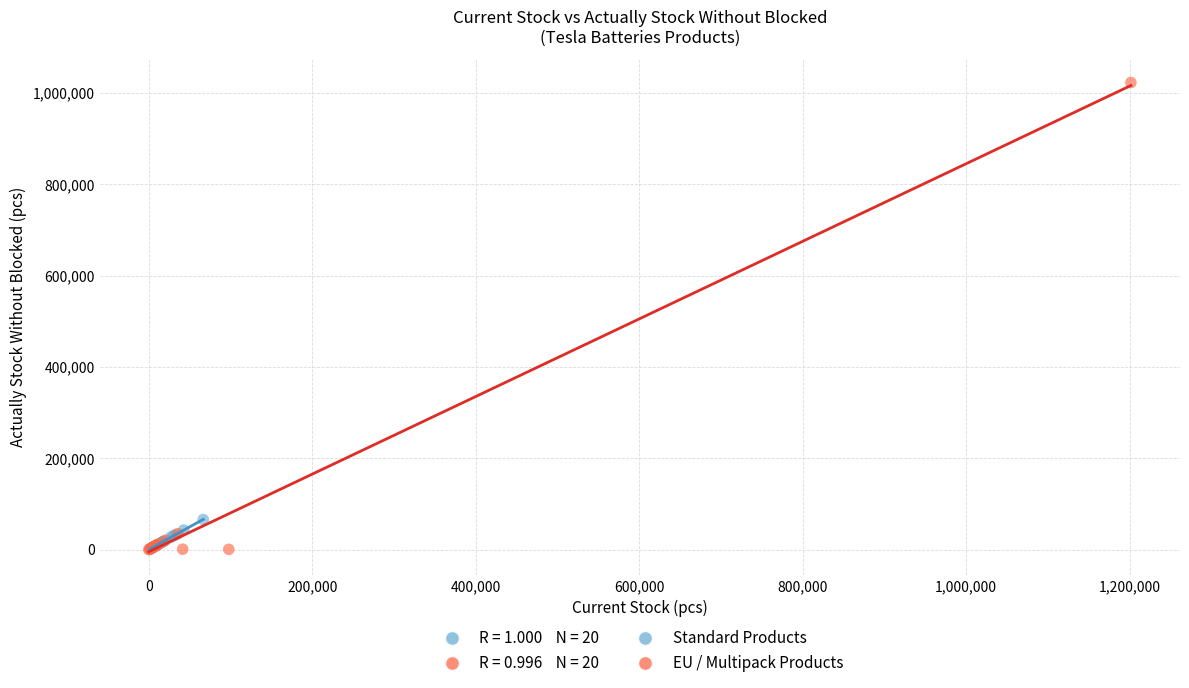

Which series contains the highest Y value?

EU / Multipack Products